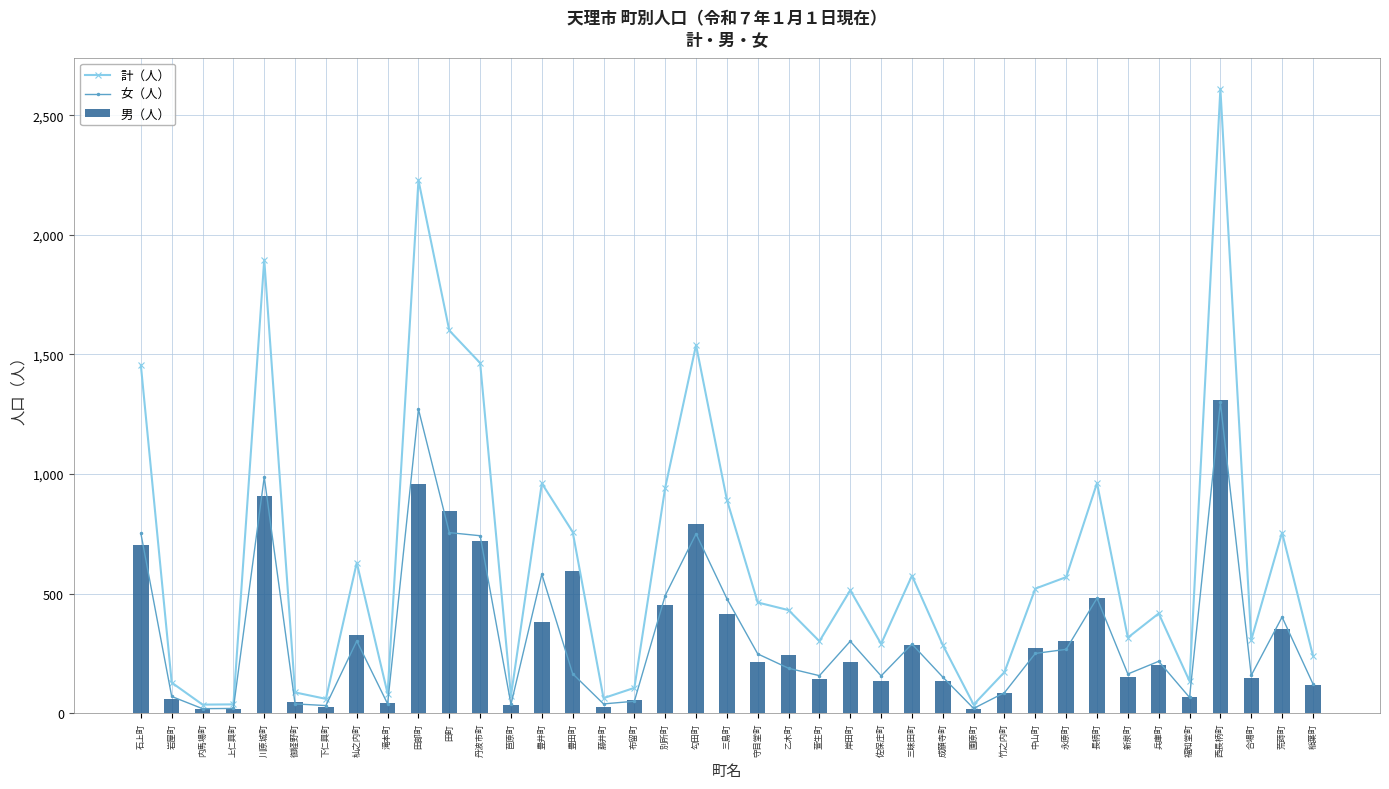

At which category is the sum across all series the highest?

西長柄町